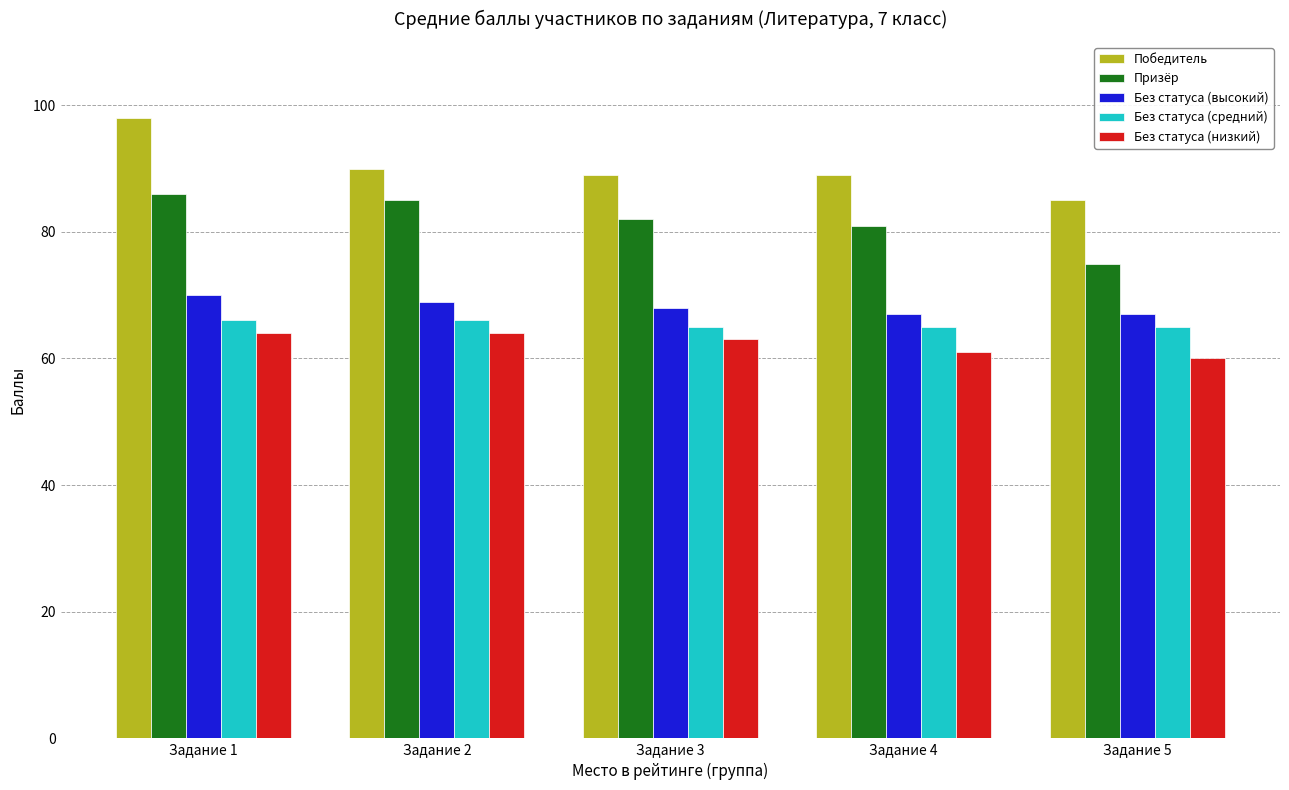

What is the value of the Без статуса (низкий) bar at the 5th from the left?

60